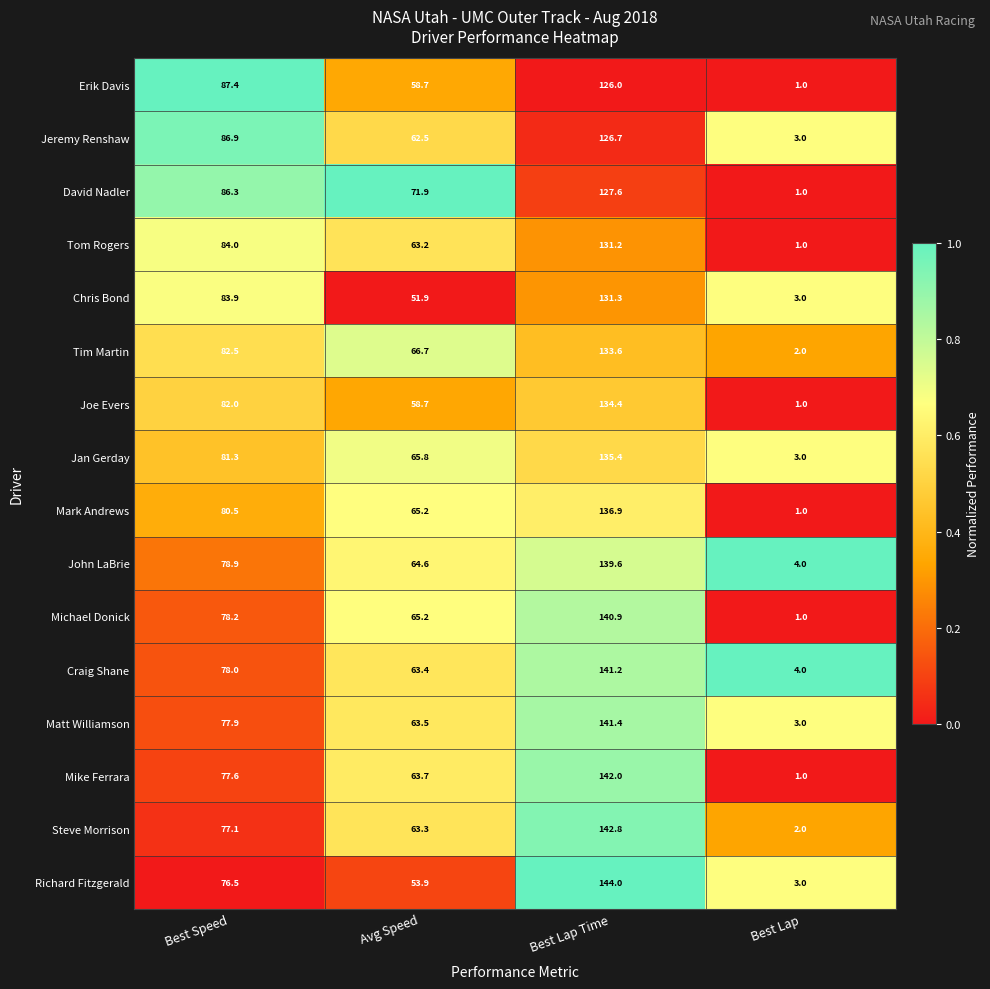

At which category is the sum across all series the highest?

Best Lap Time